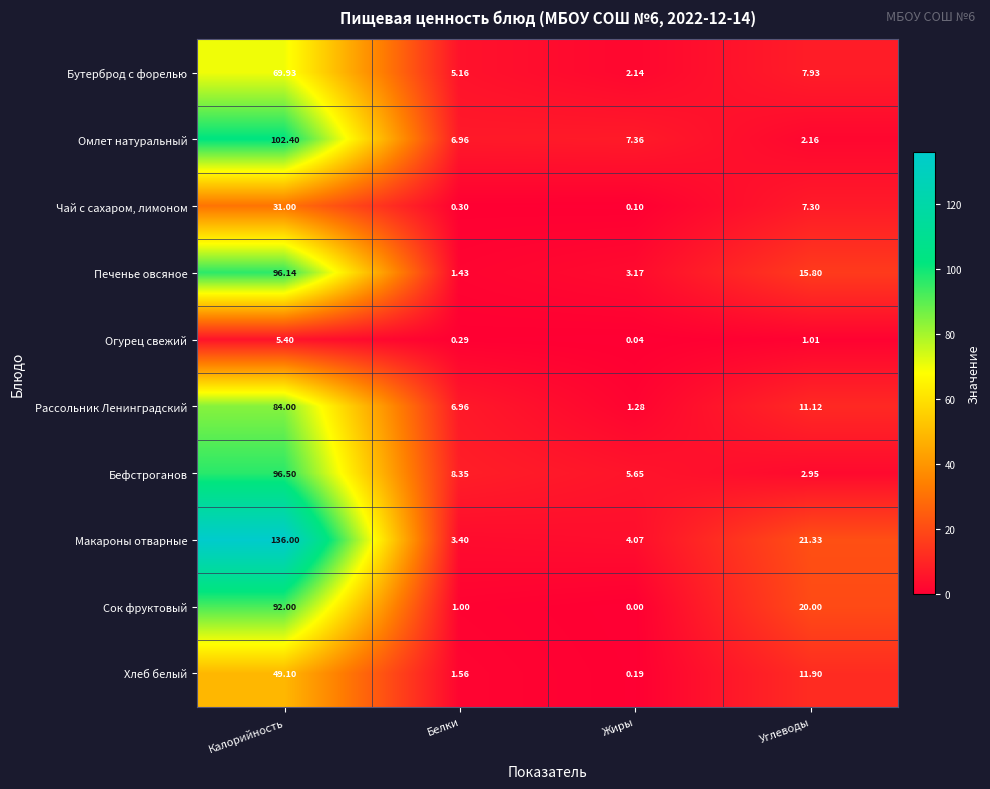

Rank the series at Углеводы from highest to lowest value.

Макароны отварные, Сок фруктовый, Печенье овсяное, Хлеб белый, Рассольник Ленинградский, Бутерброд с форелью, Чай с сахаром, лимоном, Бефстроганов, Омлет натуральный, Огурец свежий